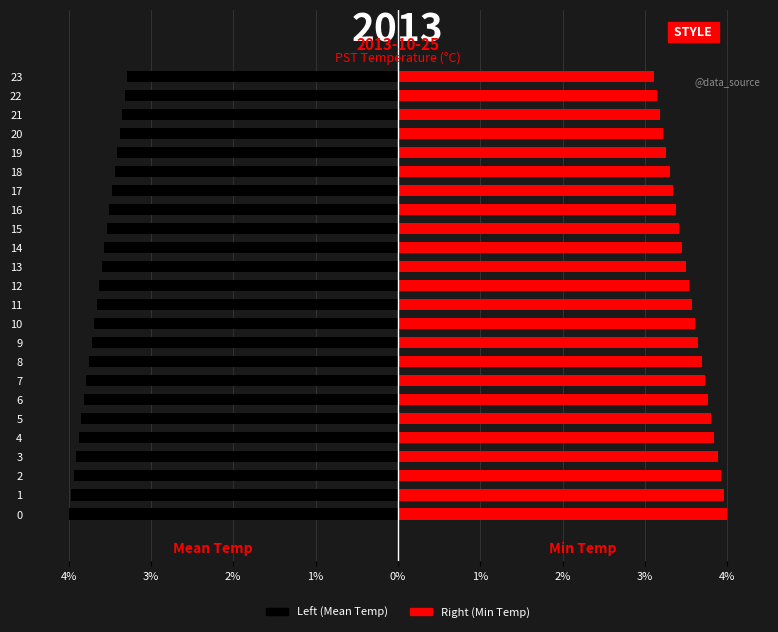

What is the smallest value displayed?

-4.0